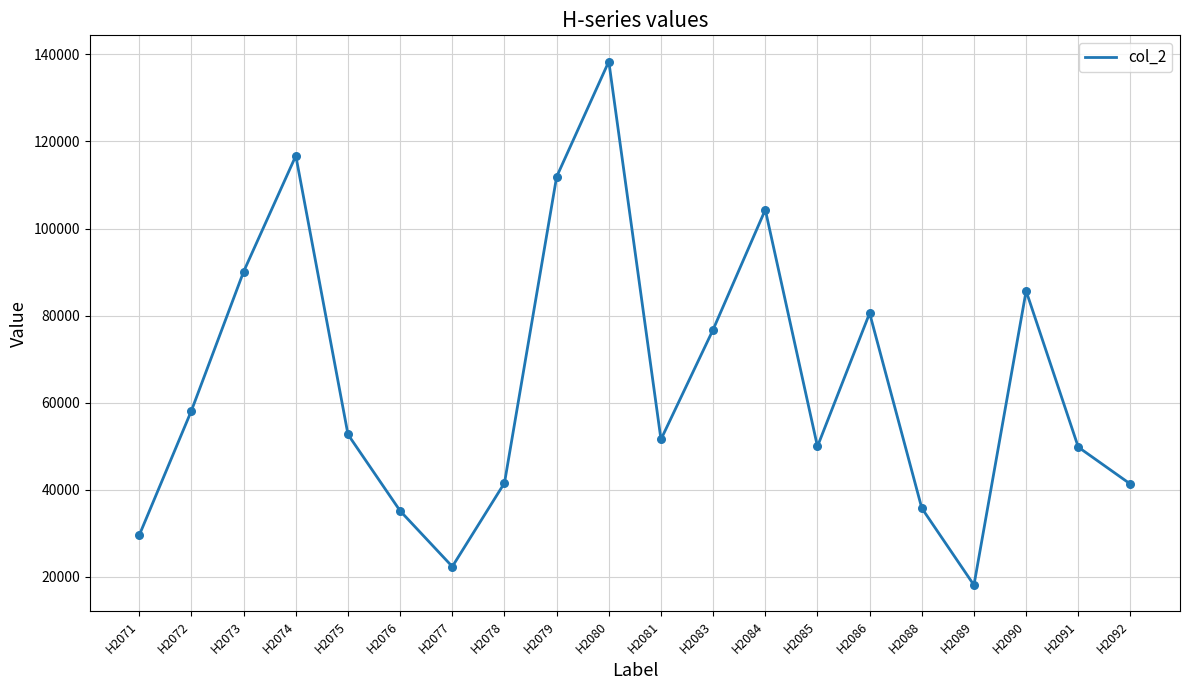

Which has a higher value, Н2083 or Н2075?

Н2083